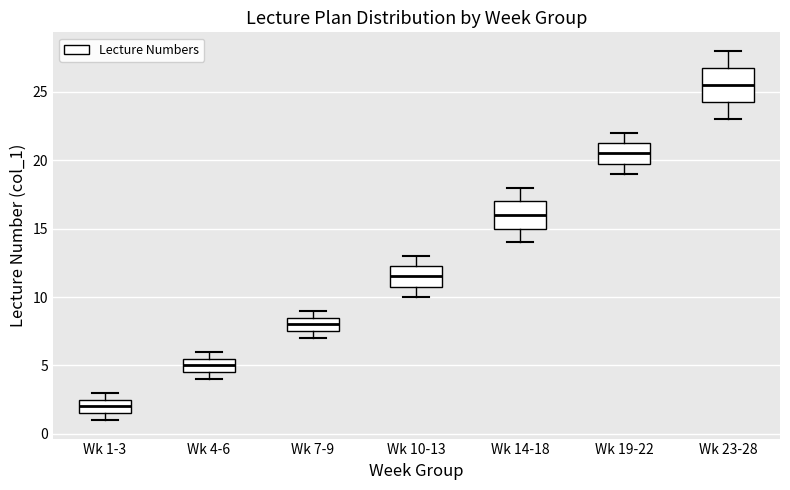

Where does the median line of the box for Wk 7-9 sit on the y-axis? The values are not printed on the chart, so give them approximately, as read against the axis.

8.0